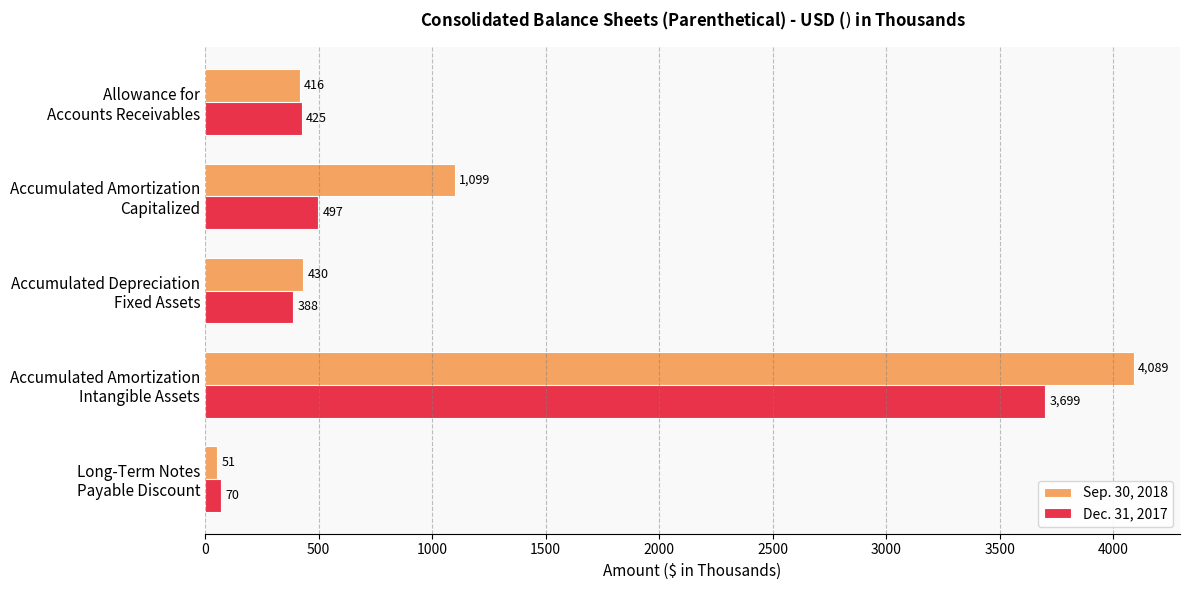

What is the difference between the second highest and minimum values in the Sep. 30, 2018 series?

1048